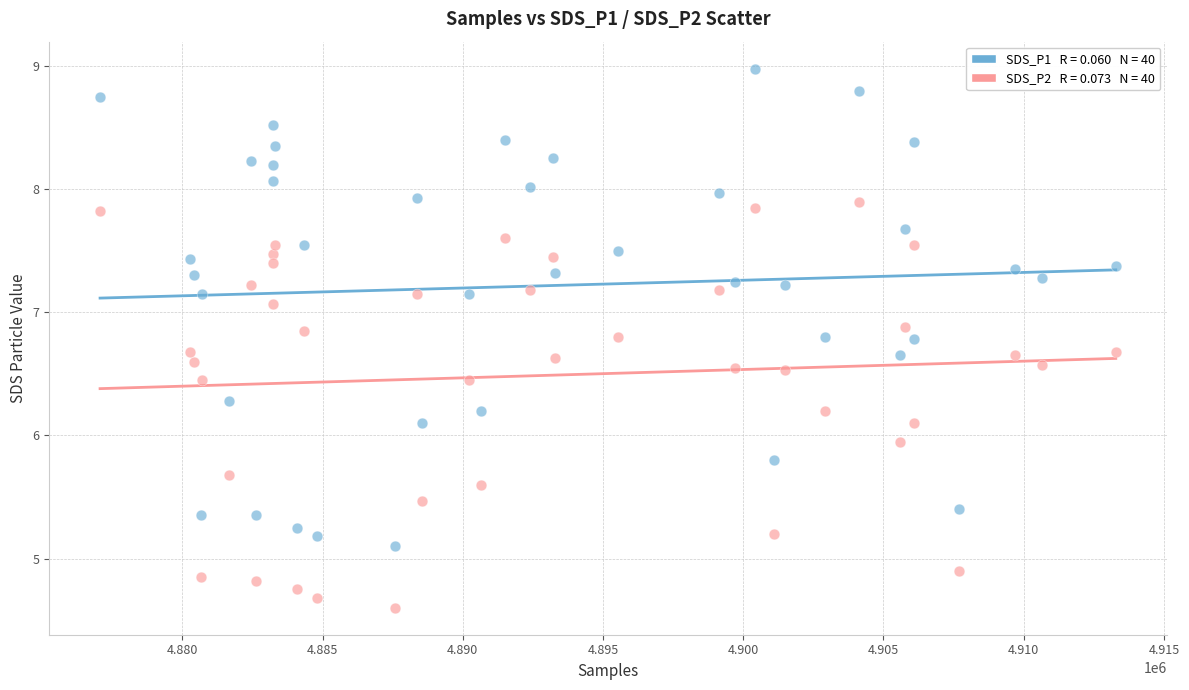

Across all data points, what is the range of Y values (max minus min)?

4.4